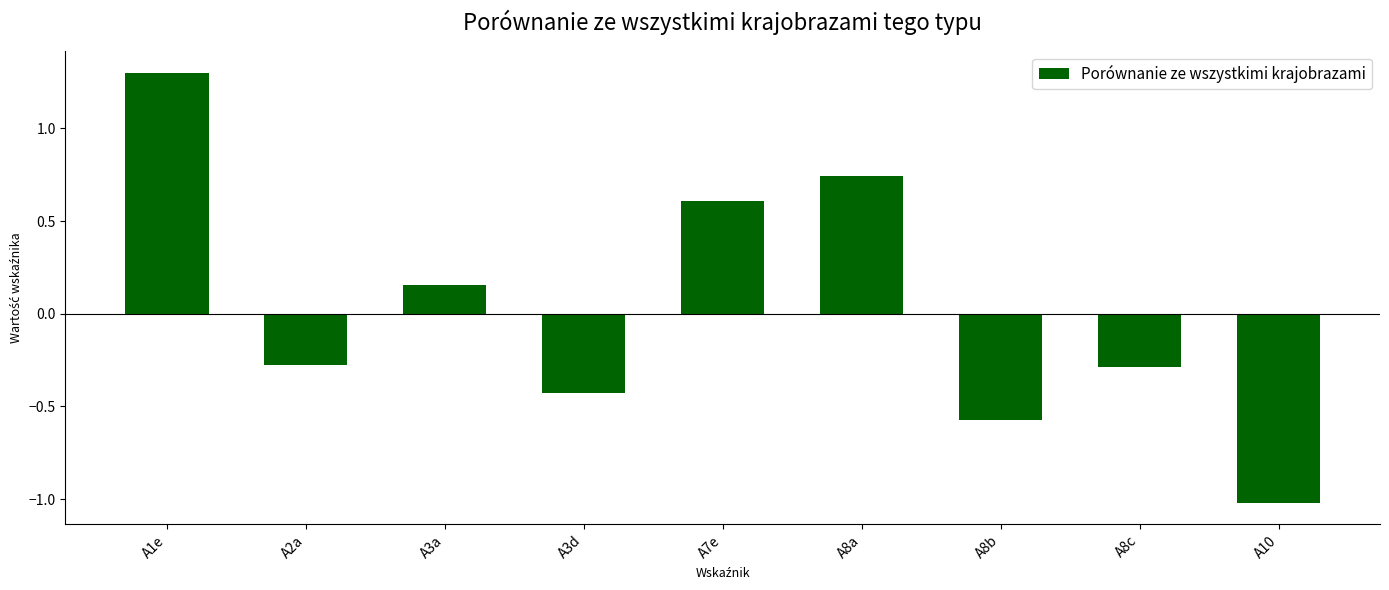

At which label is the value closest to 0?

A3a